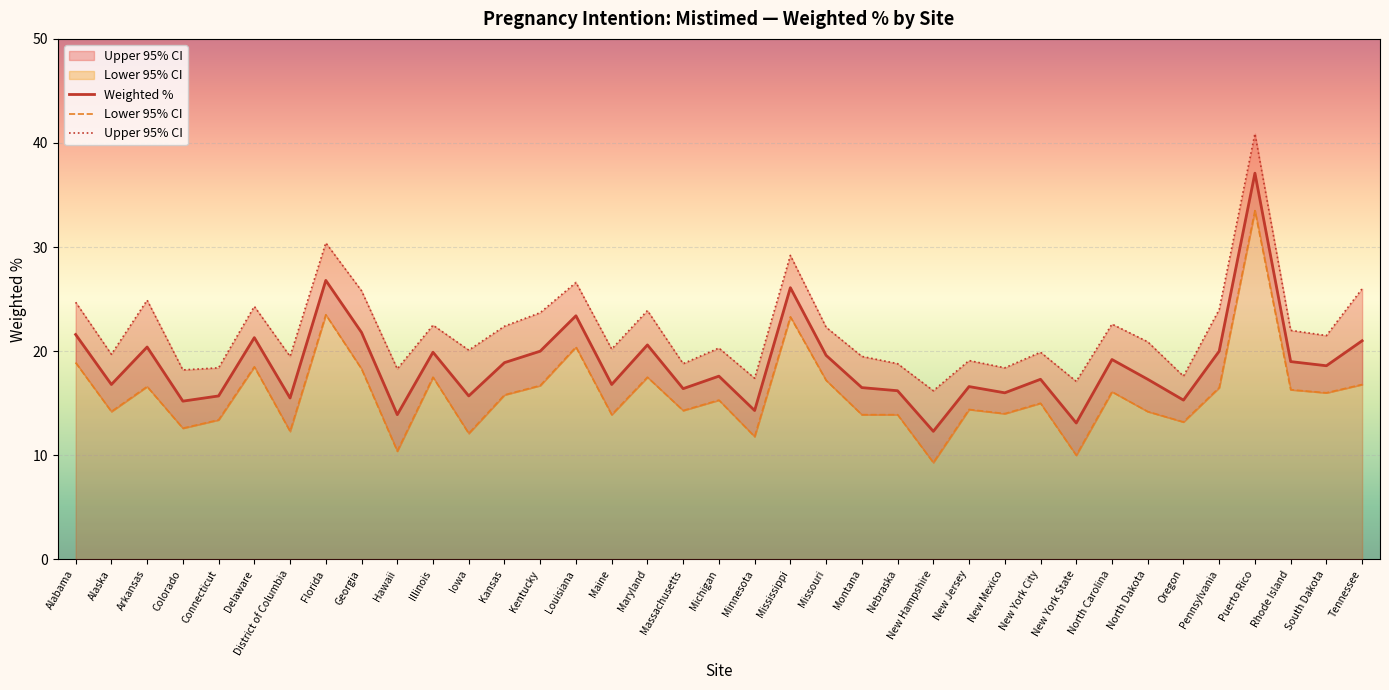

At which category is the sum across all series the highest?

Puerto Rico